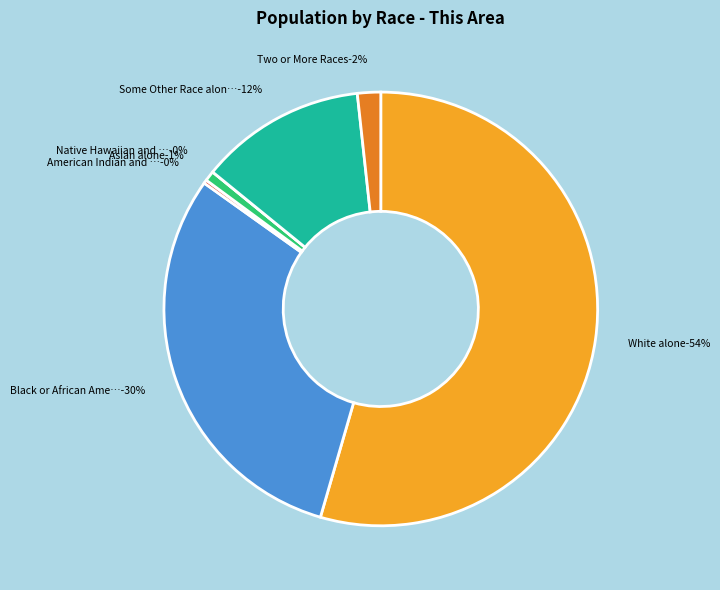

Is it true that Native Hawaiian and Other Pacific is 0% of the pie?

True